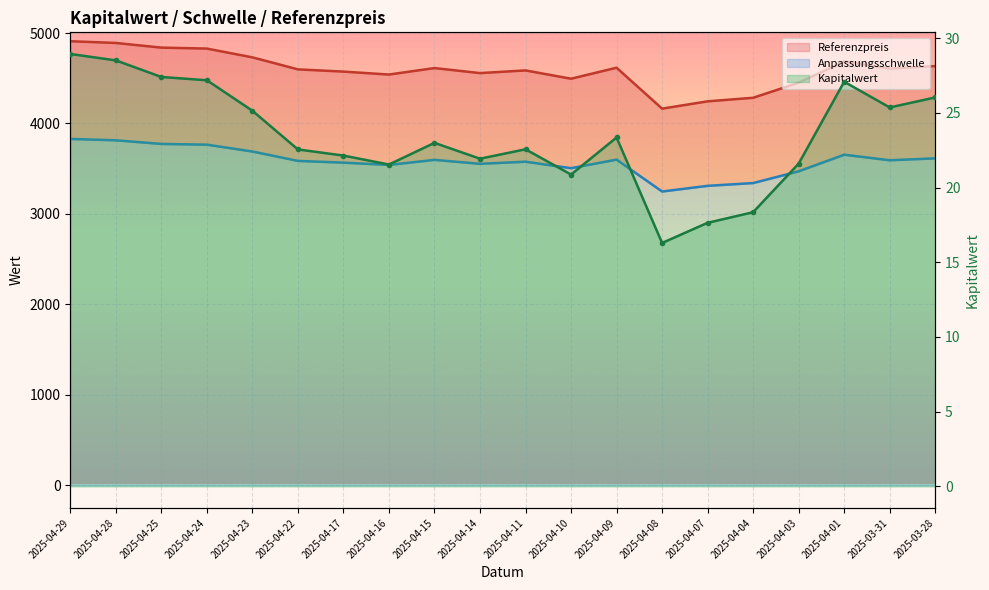

The value of Anpassungsschwelle at 2025-04-09 is 3600.7. True or false?

True